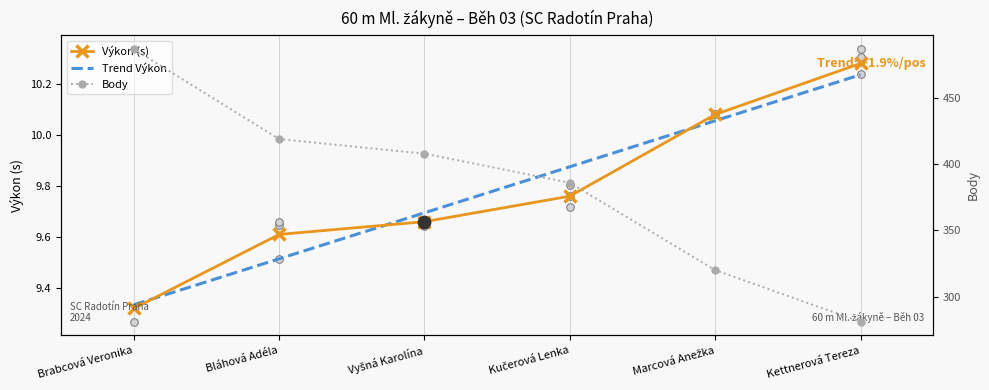

At which category is the sum across all series the highest?

Brabcová Veronika